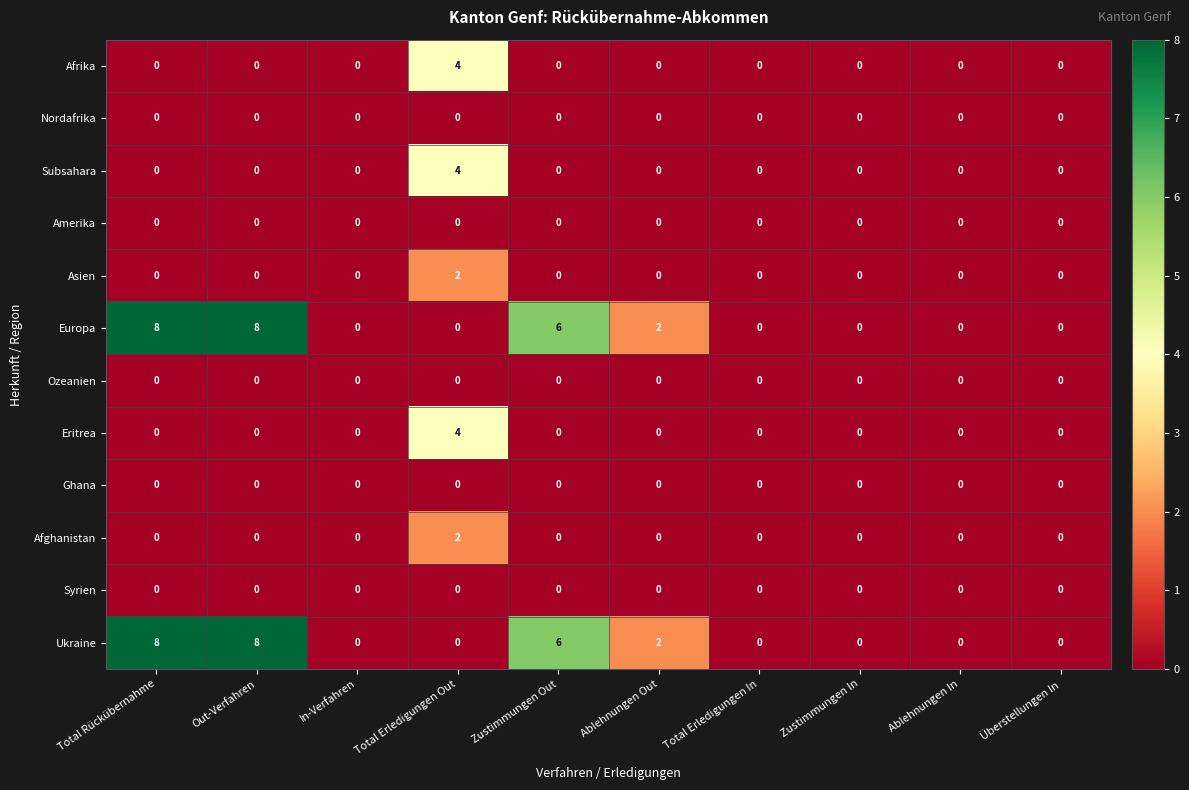

What is the difference between the highest and lowest values at Total Rückübernahme?

8